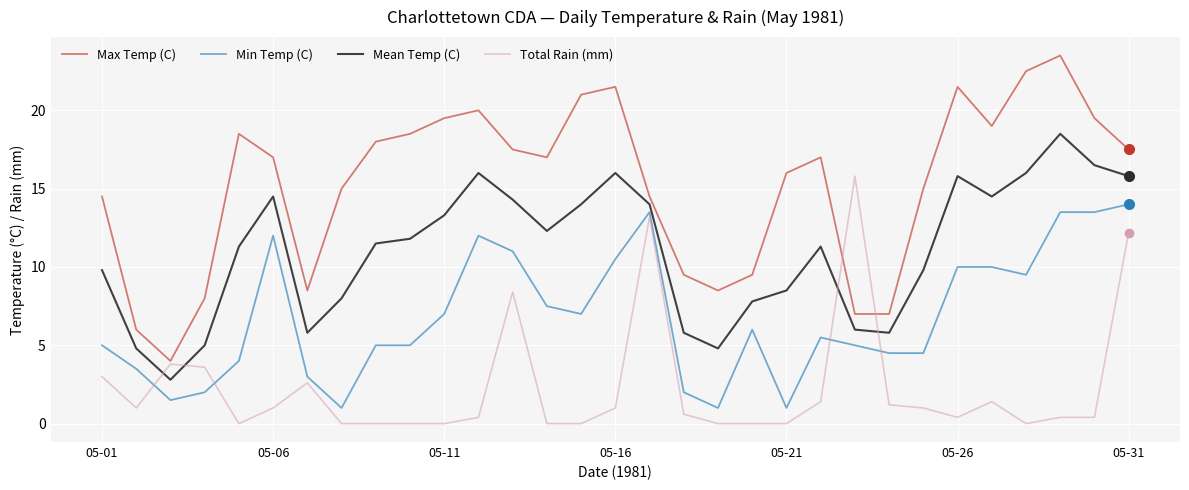

Rank the series by their average value, from lowest to highest.

Total Rain (mm), Min Temp (C), Mean Temp (C), Max Temp (C)